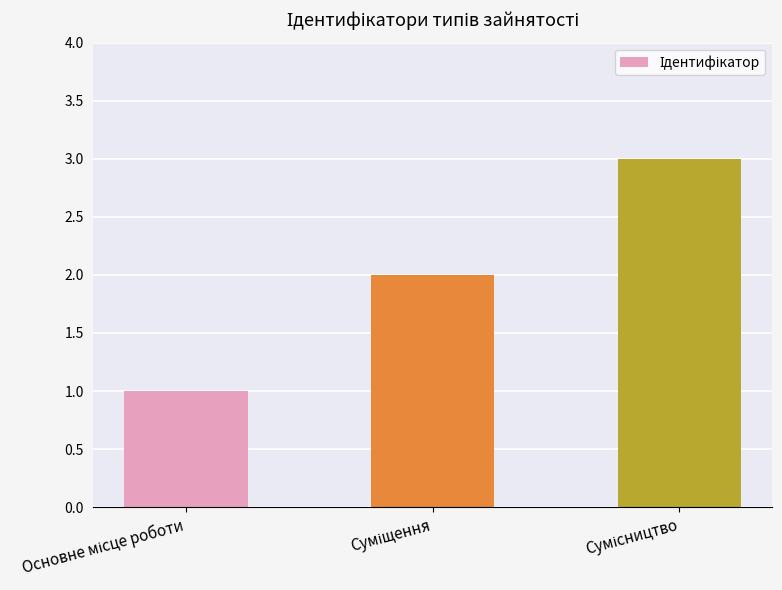

What is the value of the 2nd bar from the left?

2